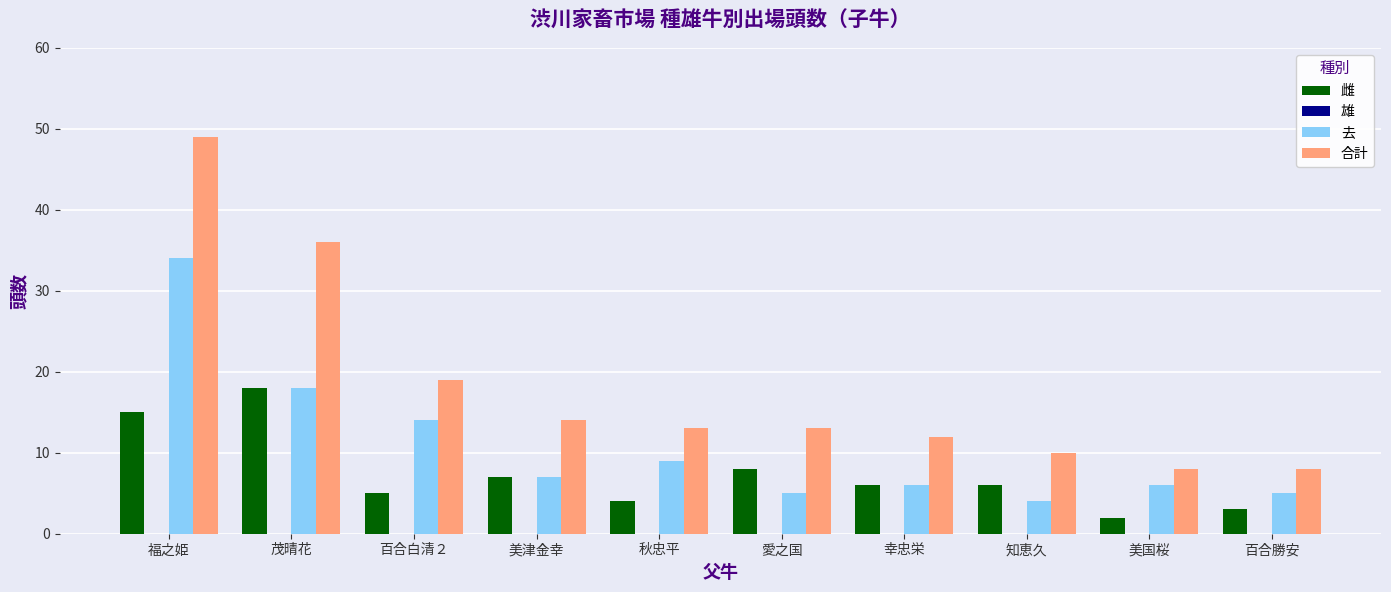

What is the spread (max minus min) of values at 百合白清２?

14